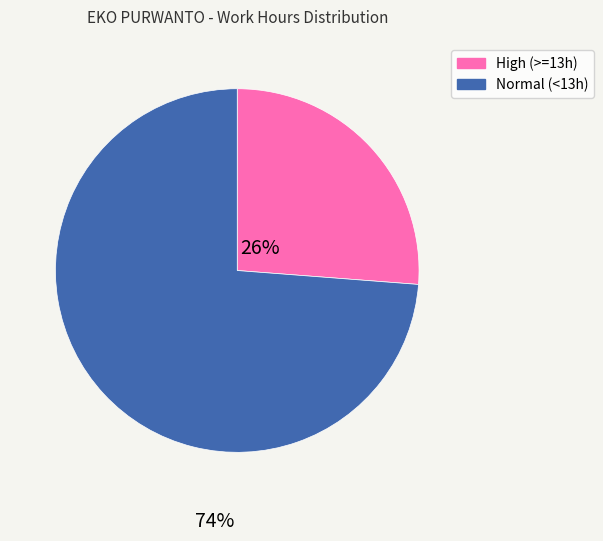

Does any single category account for the majority?

Yes